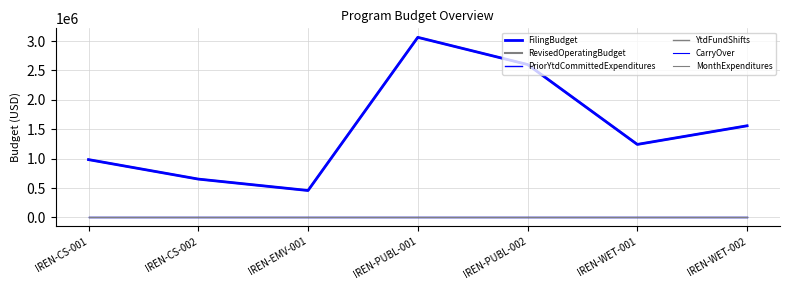

Is this an area chart (filled region under the line)?

No